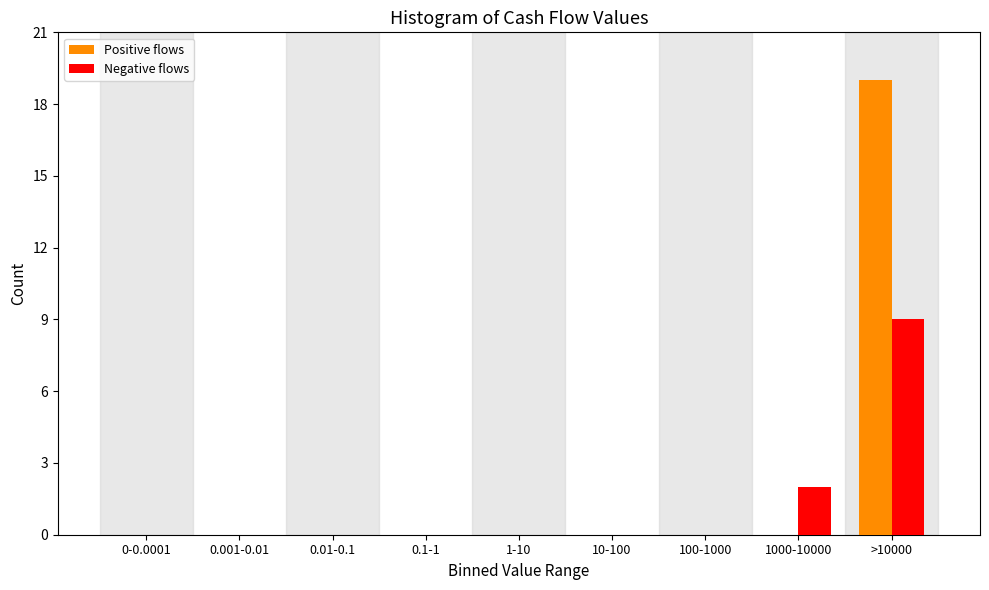

Reading left to right, transcribe all the data shown in this chart.

Positive flows: 0-0.0001=0	0.001-0.01=0	0.01-0.1=0	0.1-1=0	1-10=0	10-100=0	100-1000=0	1000-10000=0	>10000=19
Negative flows: 0-0.0001=0	0.001-0.01=0	0.01-0.1=0	0.1-1=0	1-10=0	10-100=0	100-1000=0	1000-10000=2	>10000=9